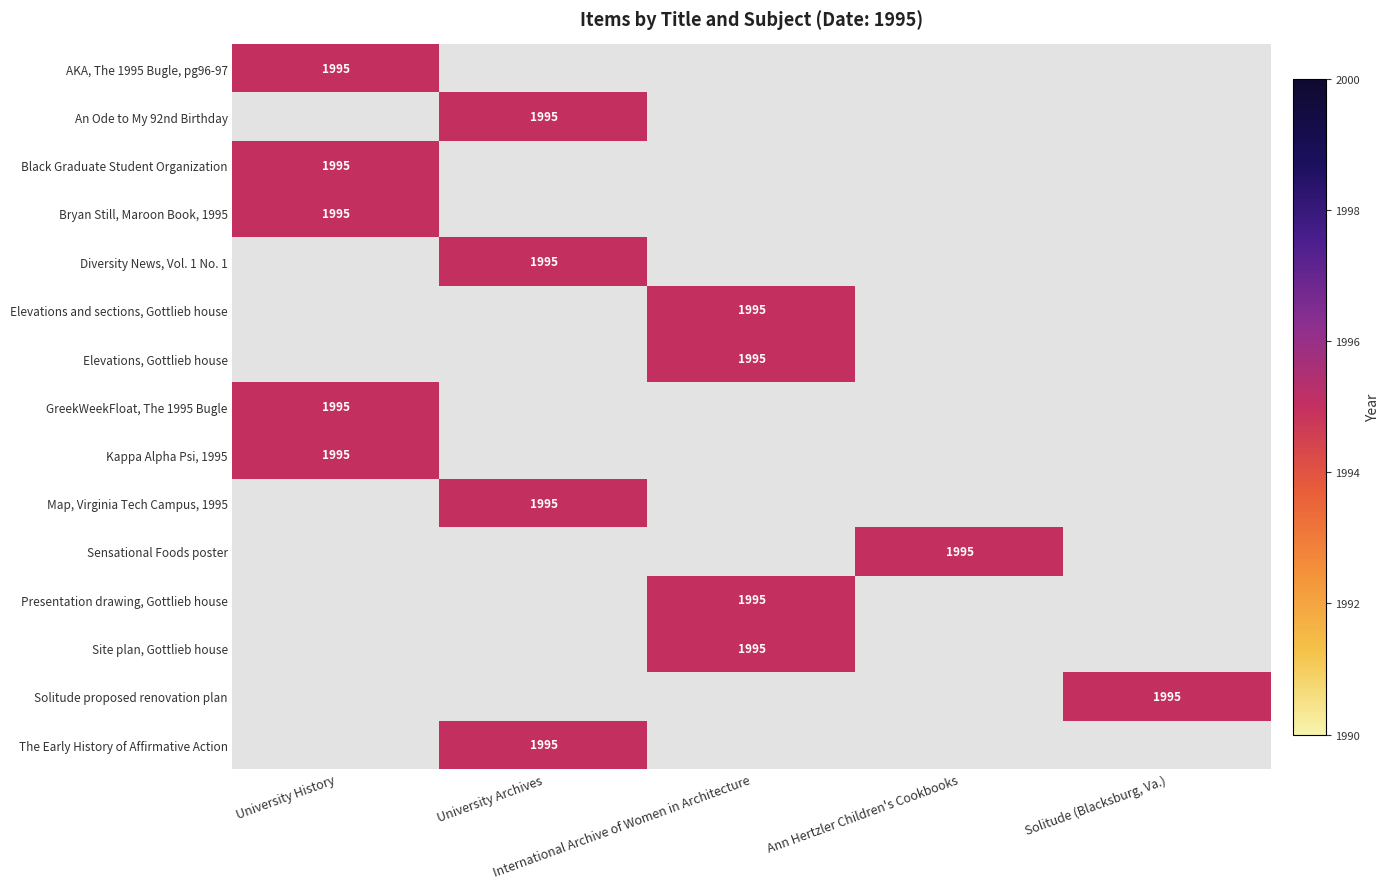

What is the difference between the Site plan, Gottlieb house values at University History and International Archive of Women in Architecture?

1995